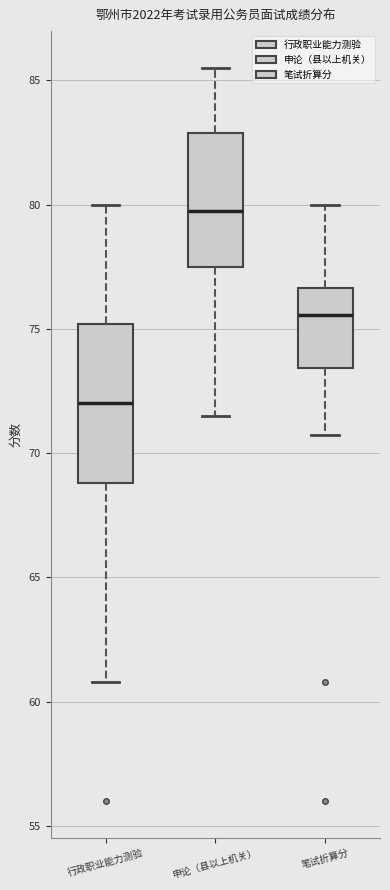

Comparing the boxes themselves (not the whiskers), which one is the tallest?

行政职业能力测验